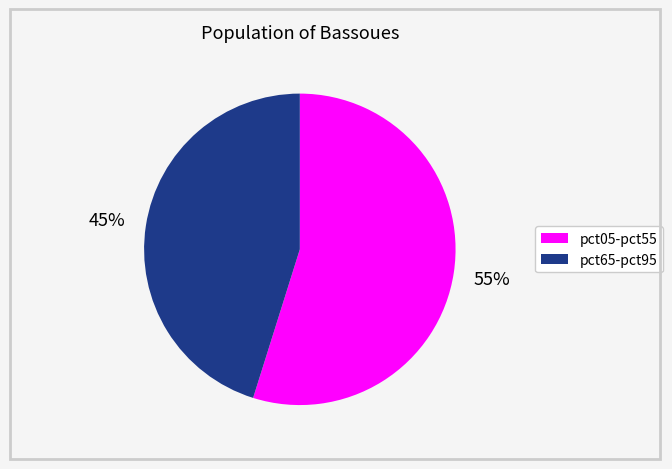

Does any single category account for the majority?

Yes